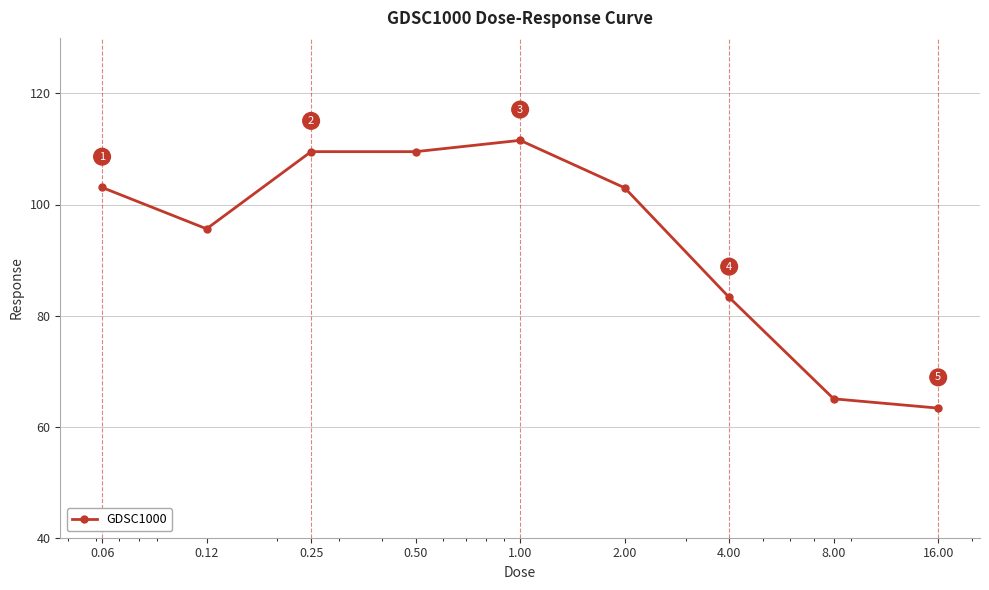

What is the difference between the maximum and second lowest values?

46.5